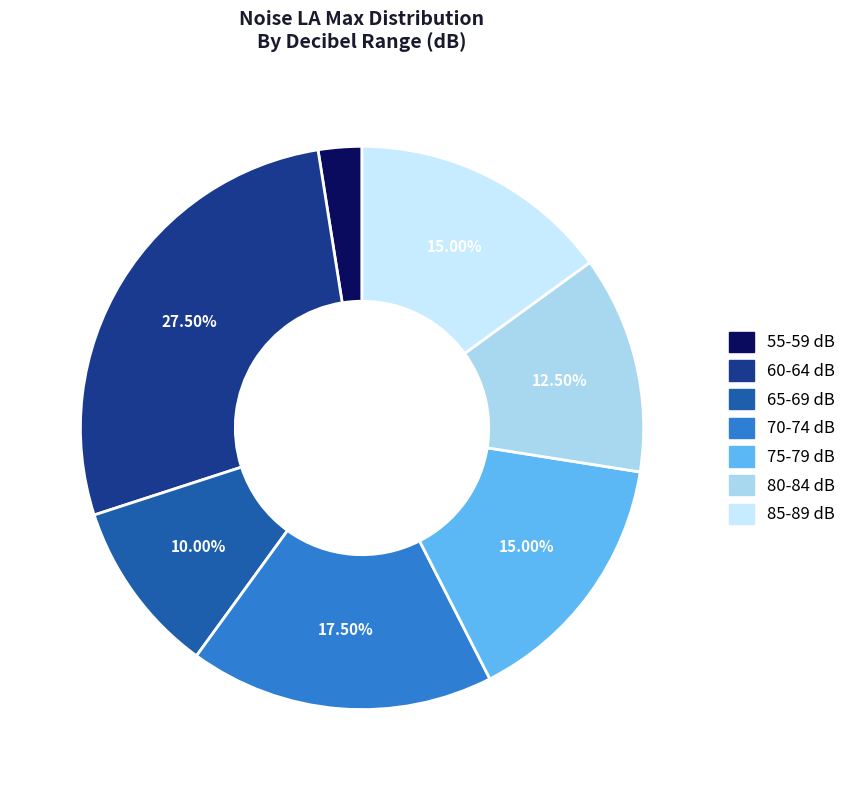

Is there a majority slice in this chart?

No